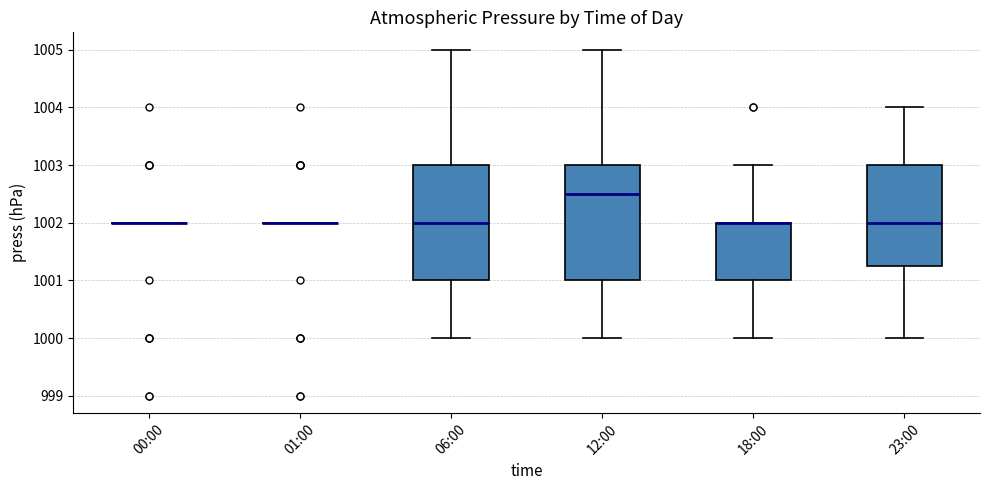

Reading left to right, read every box against the y-axis: the position of its median line, the range the box covers, and the ends of its whiskers. The values are not printed on the chart, so give them approximately, as read against the axis.

00:00: box collapsed to a line at 1002.0, whiskers 1002.0 to 1002.0
01:00: box collapsed to a line at 1002.0, whiskers 1002.0 to 1002.0
06:00: median 1002.0, box 1001.0 to 1003.0, whiskers 1000.0 to 1005.0
12:00: median 1002.5, box 1001.0 to 1003.0, whiskers 1000.0 to 1005.0
18:00: median 1002.0 (drawn on the box's upper edge), box 1001.0 to 1002.0, whiskers 1000.0 to 1003.0
23:00: median 1002.0, box 1001.3 to 1003.0, whiskers 1000.0 to 1004.0